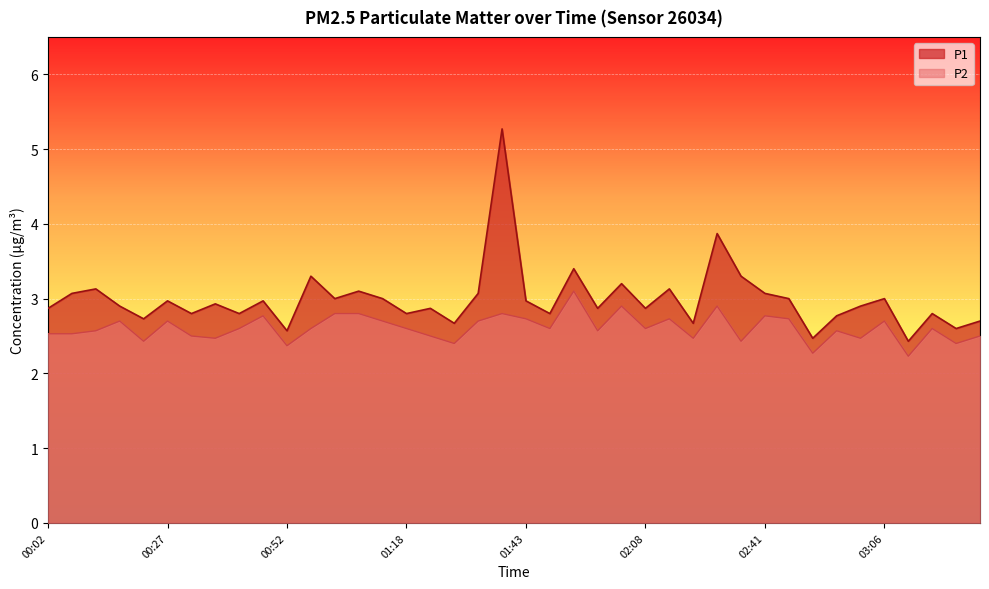

What is the value of the P2 point at the 25th from the left?

2.9